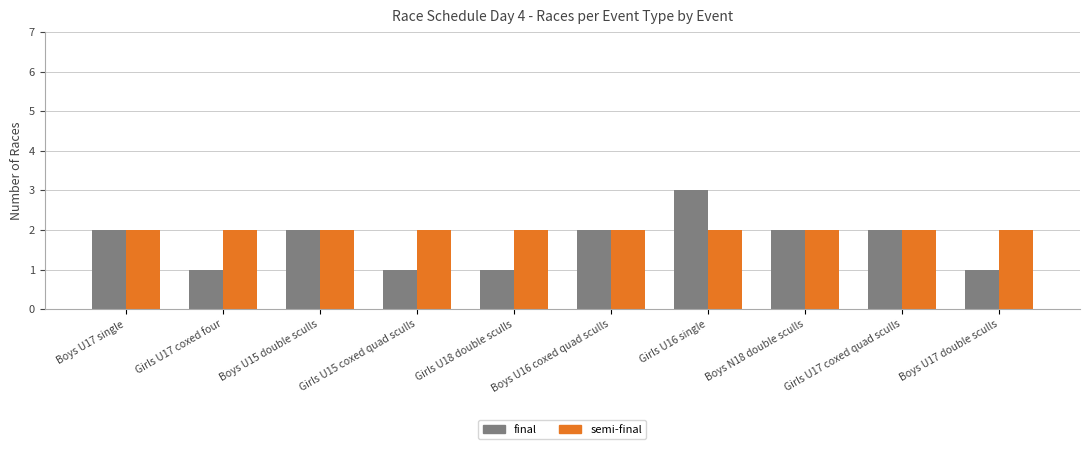

What is the value of the semi-final bar at the 5th from the left?

2